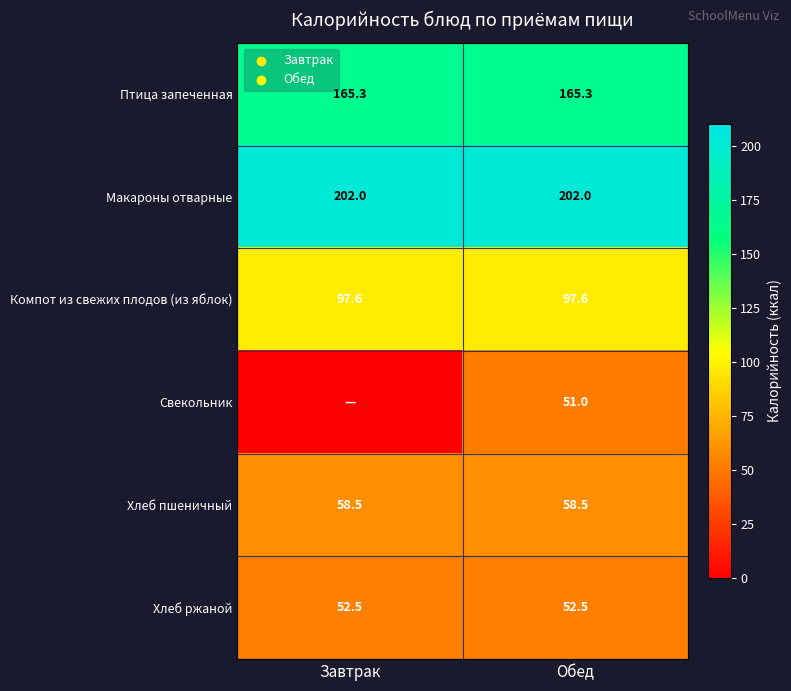

Read the Макароны отварные value at Обед.

202.0